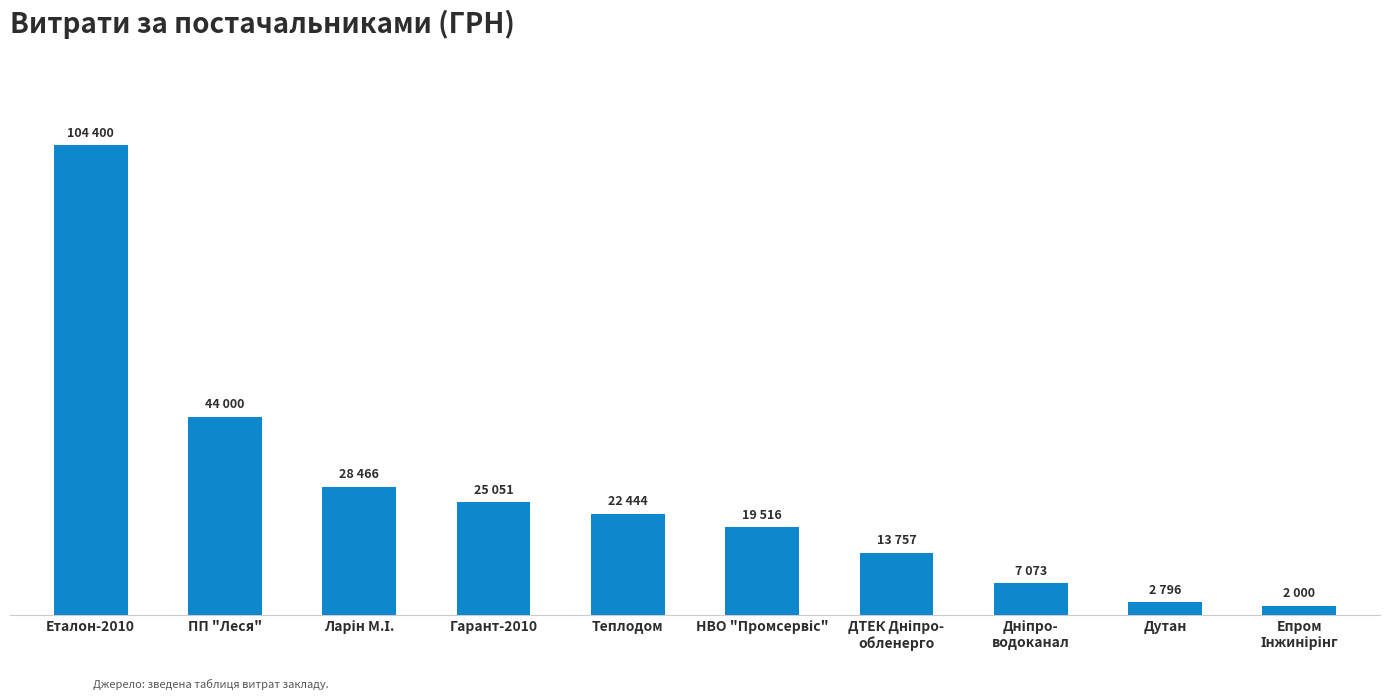

What is the label of the 6th bar from the left?

НВО "Промсервіс"